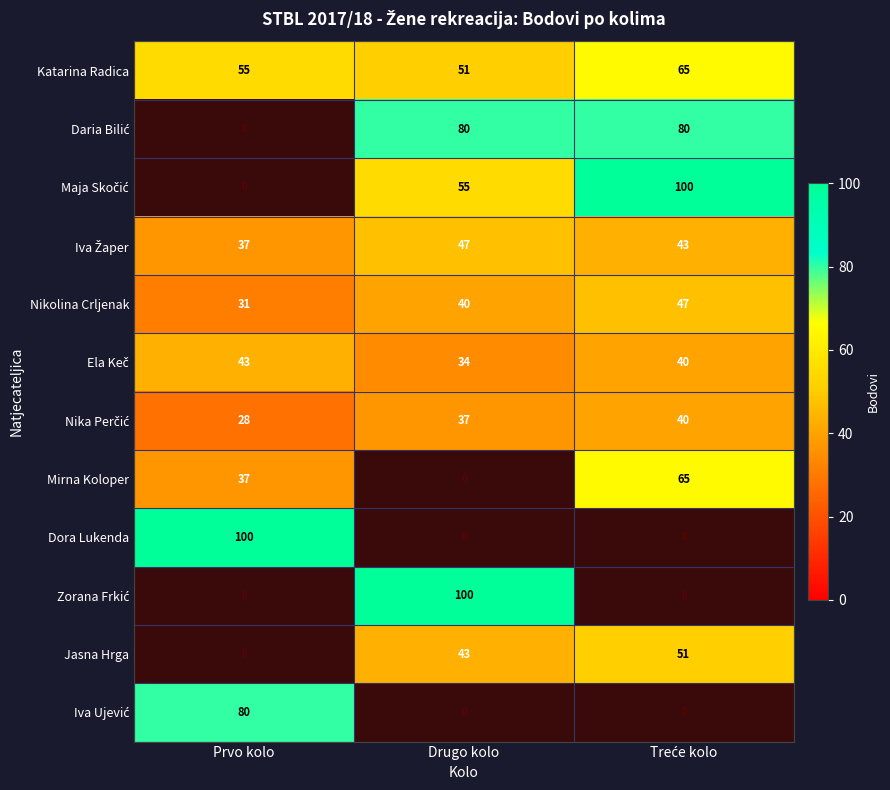

What is the lowest value of the Katarina Radica series?

51